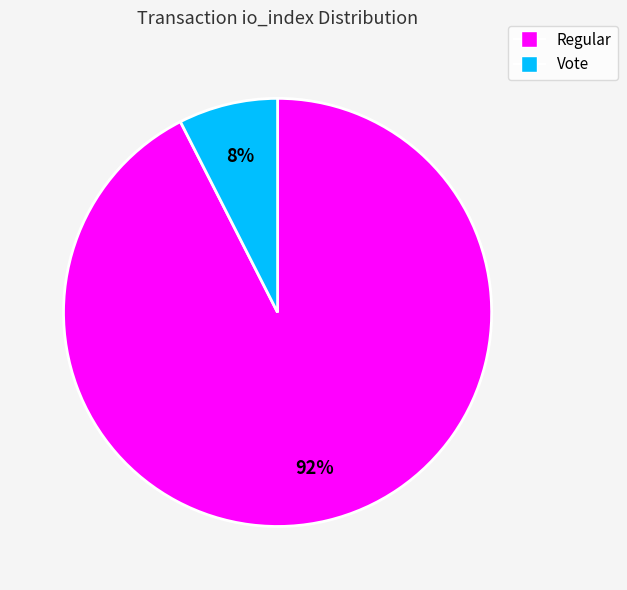

Combined, do Regular and Vote account for over 50%?

Yes